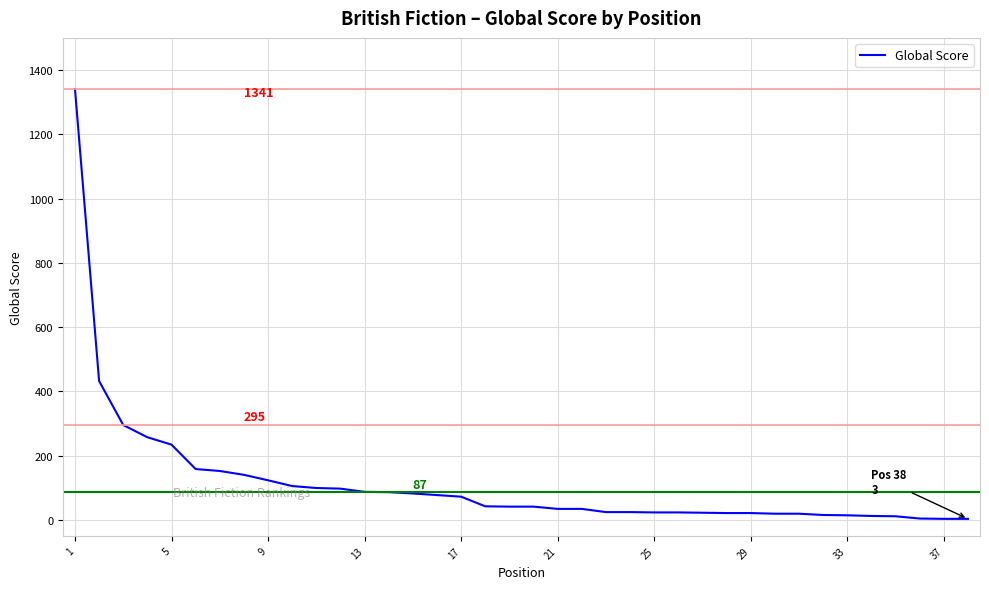

What is the greatest value displayed?

1341